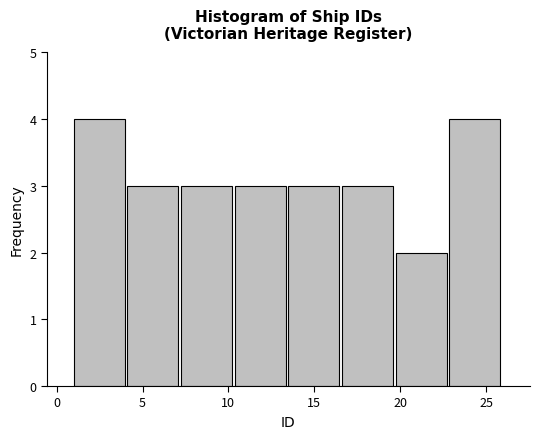

Reading left to right, list every bar in this chart as the range it spans on the x-axis followed by its height. Neither the bar edges nor the heights are printed on the chart, so give them approximately, as read against the axes.

1.0 to 4.0: 4
4.0 to 7.5: 3
7.5 to 10.5: 3
10.5 to 13.5: 3
13.5 to 16.5: 3
16.5 to 20.0: 3
20.0 to 23.0: 2
23.0 to 26.0: 4